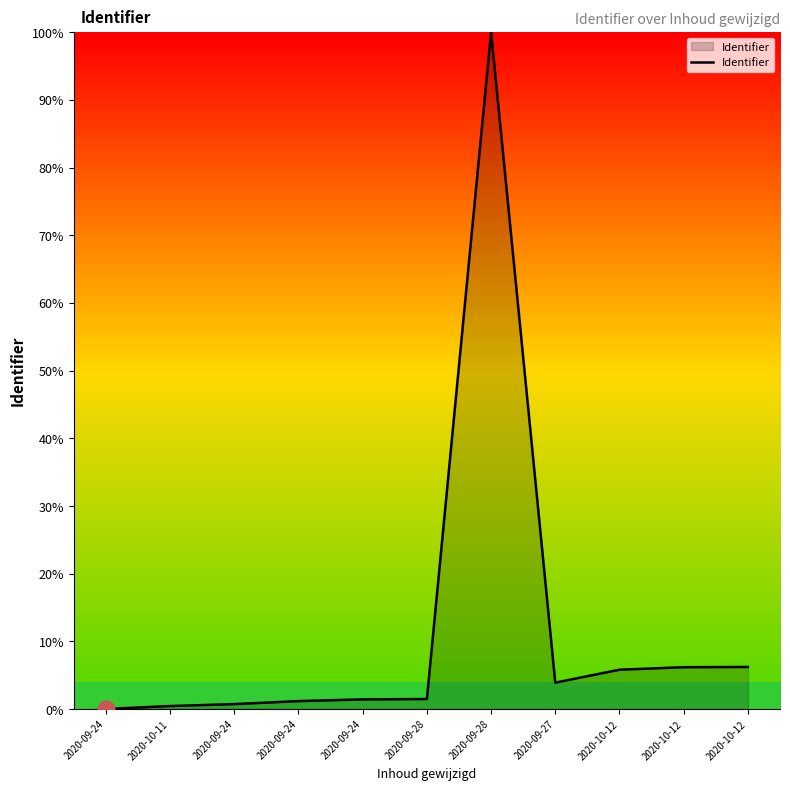

How many lines are shown in the chart?

1